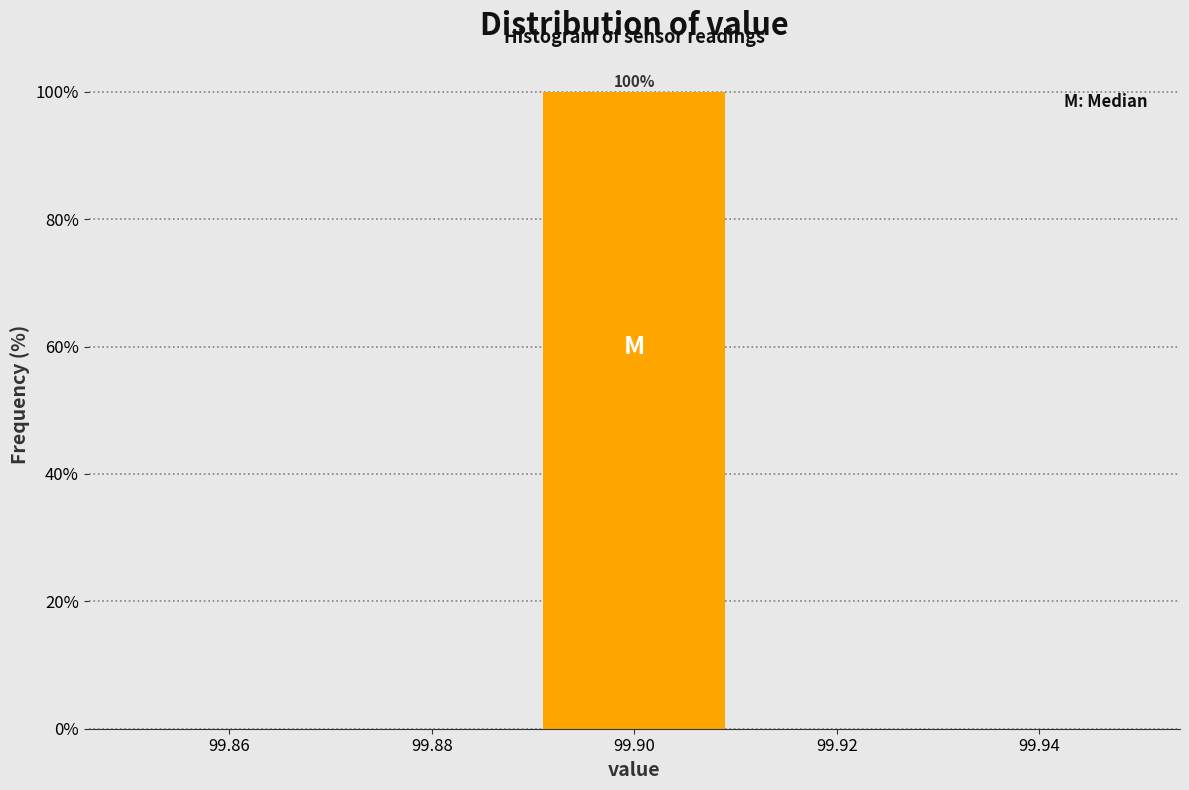

Which range on the x-axis has the tallest bar?

99.89 to 99.91